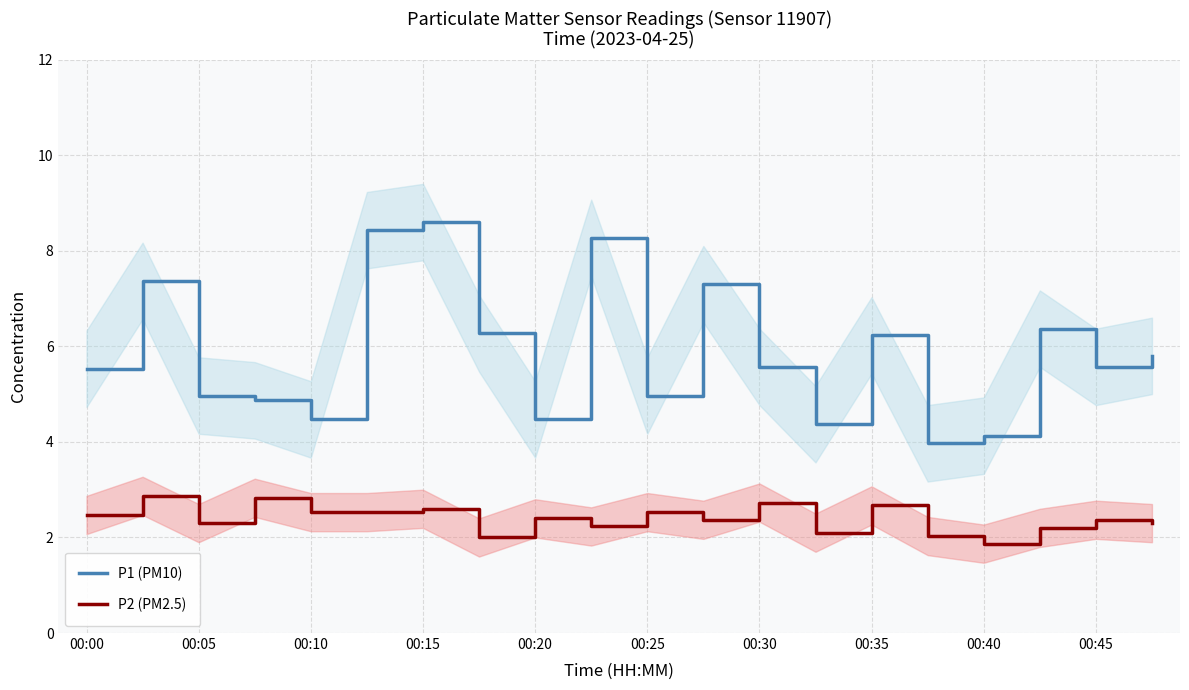

Reading right to left, extract all data points from this chart.

P1 (PM10): 5.8	5.6	6.4	4.1	4.0	6.2	4.4	5.6	7.3	5.0	8.3	4.5	6.3	8.6	8.4	4.5	4.9	5.0	7.4	5.5
P2 (PM2.5): 2.3	2.4	2.2	1.9	2.0	2.7	2.1	2.7	2.4	2.5	2.2	2.4	2.0	2.6	2.5	2.5	2.8	2.3	2.9	2.5